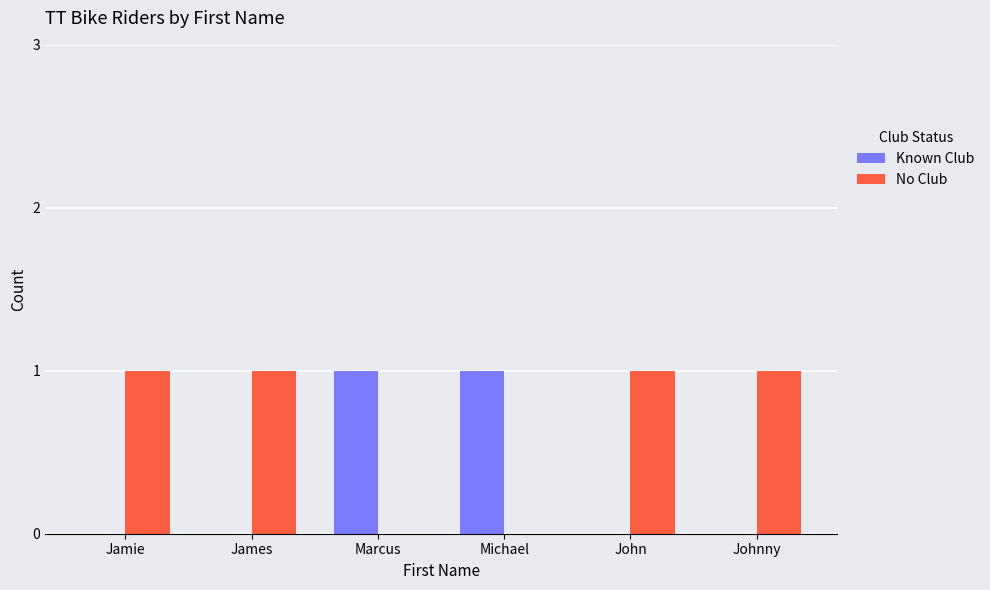

True or false: Known Club has a value of 1 at Michael.

True